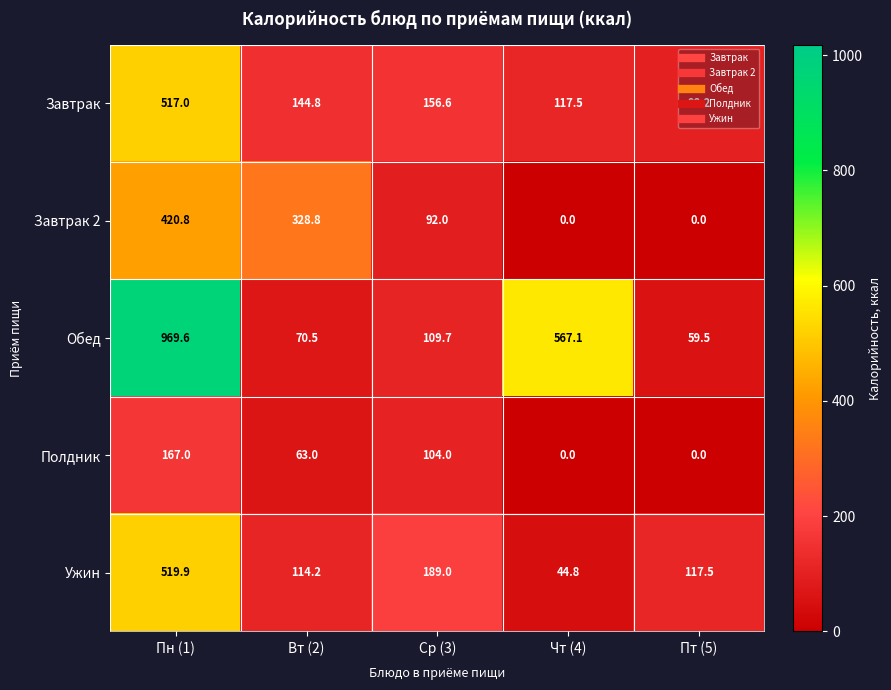

At which label does Полдник first exceed 63?

Пн (1)